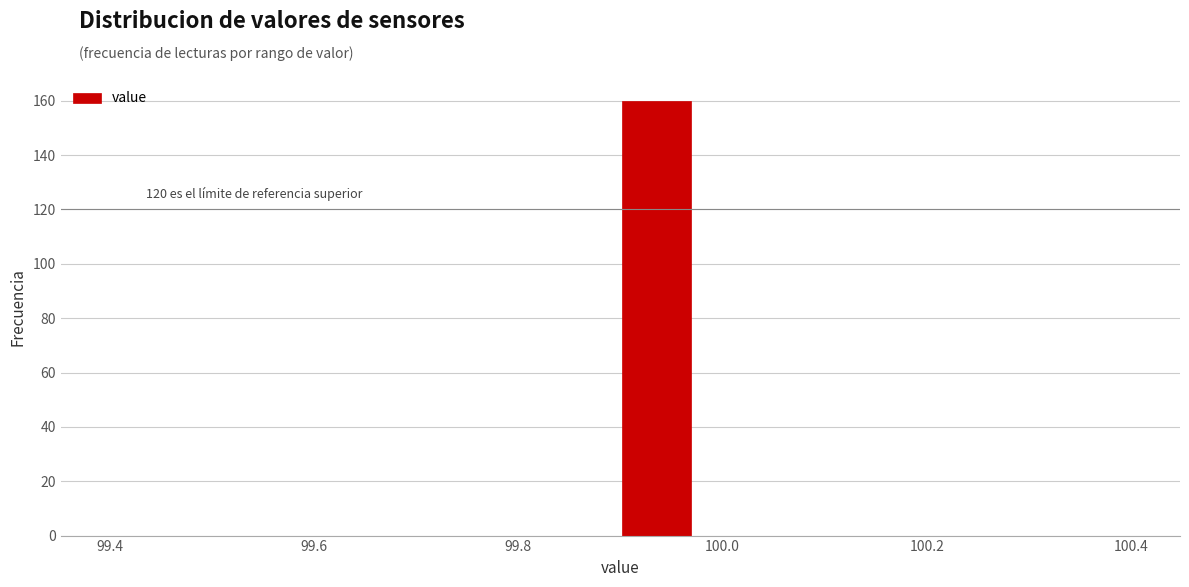

Around what value on the x-axis is the tallest bar? Give the approximate position of its centre, as read against the axis.

99.94